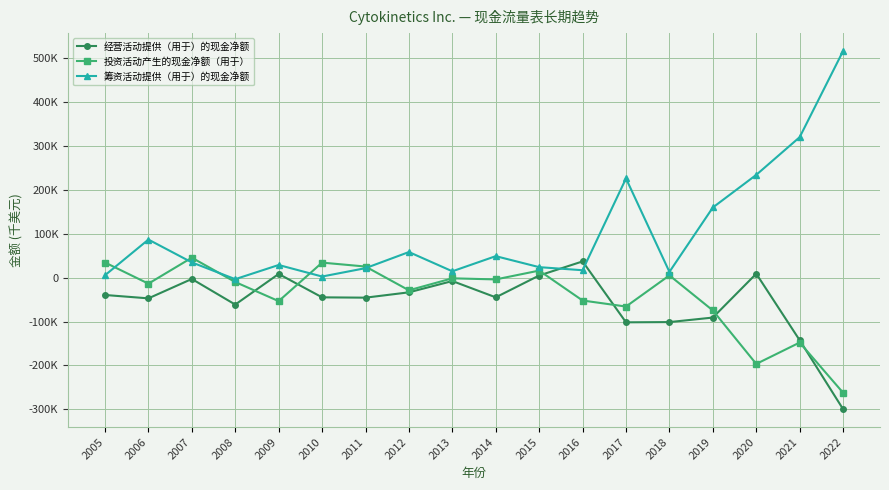

At how many categories does at least one series exceed 286501?

2